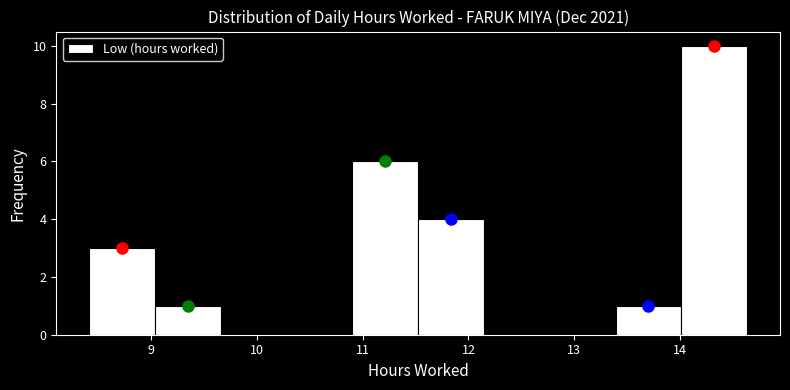

How tall is the bar that spans 11.5 to 12.1 on the x-axis? Neither the bar edges nor the heights are printed on the chart, so give them approximately, as read against the axes.

4